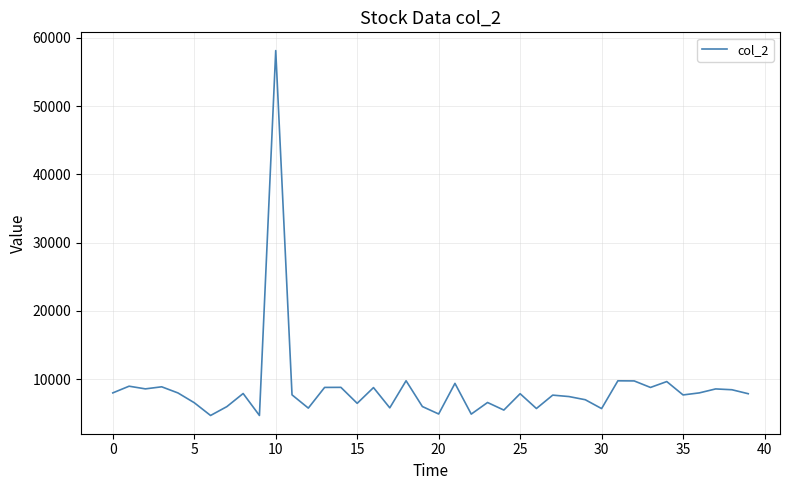

What is the minimum value shown in the chart?

4678